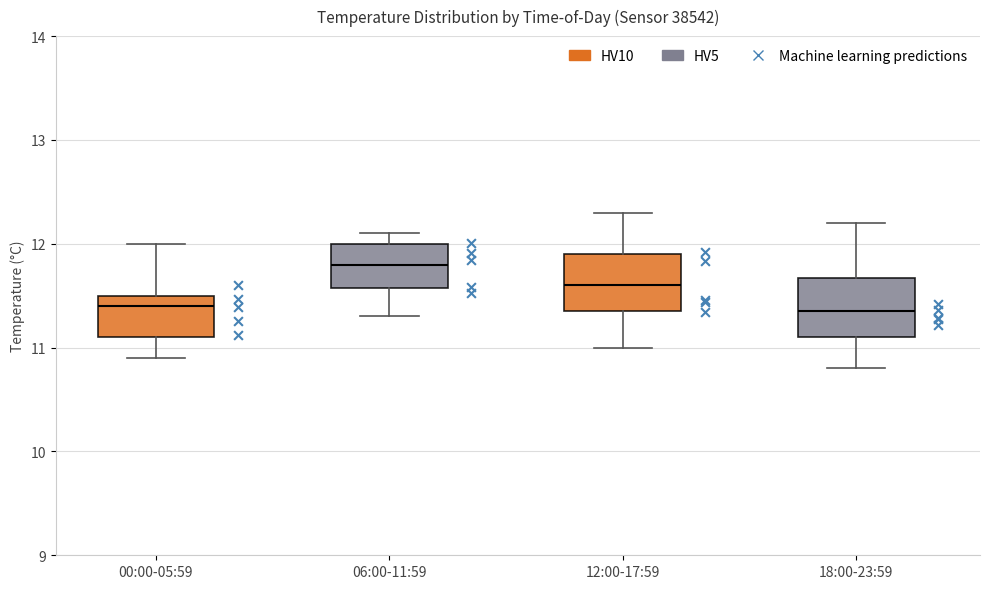

Reading left to right, transcribe this box plot: for each box, give where its median line is, the range the box spans, and where its two whiskers end, as read against the y-axis. The values are not printed on the chart, so give them approximately, as read against the axis.

00:00-05:59: median 11.4, box 11.1 to 11.5, whiskers 10.9 to 12.0
06:00-11:59: median 11.8, box 11.6 to 12.0, whiskers 11.3 to 12.1
12:00-17:59: median 11.6, box 11.4 to 11.9, whiskers 11.0 to 12.3
18:00-23:59: median 11.4, box 11.1 to 11.7, whiskers 10.8 to 12.2